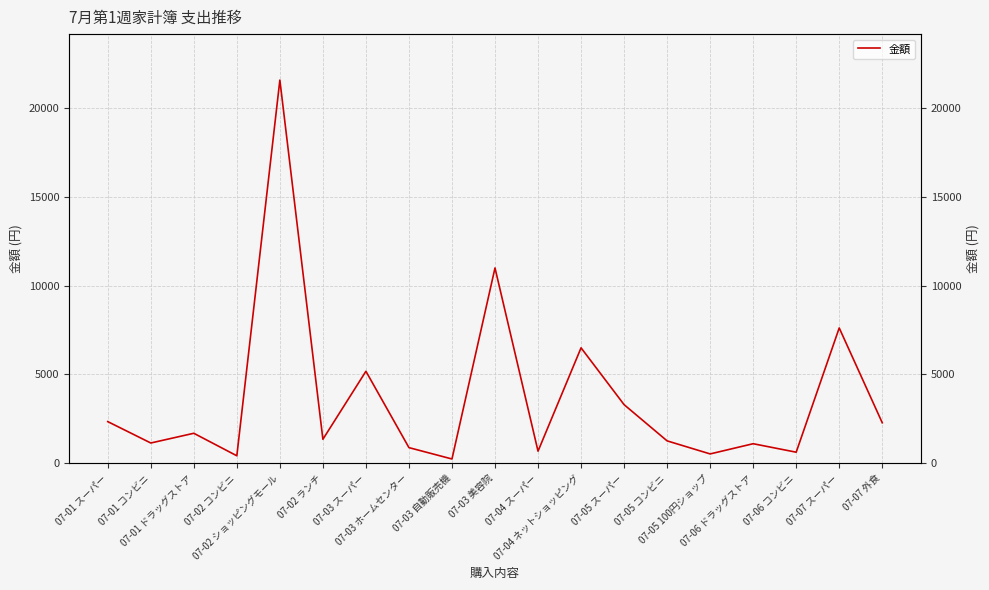

Is it true that the value at 07-01 ドラッグストア is 2455?

False